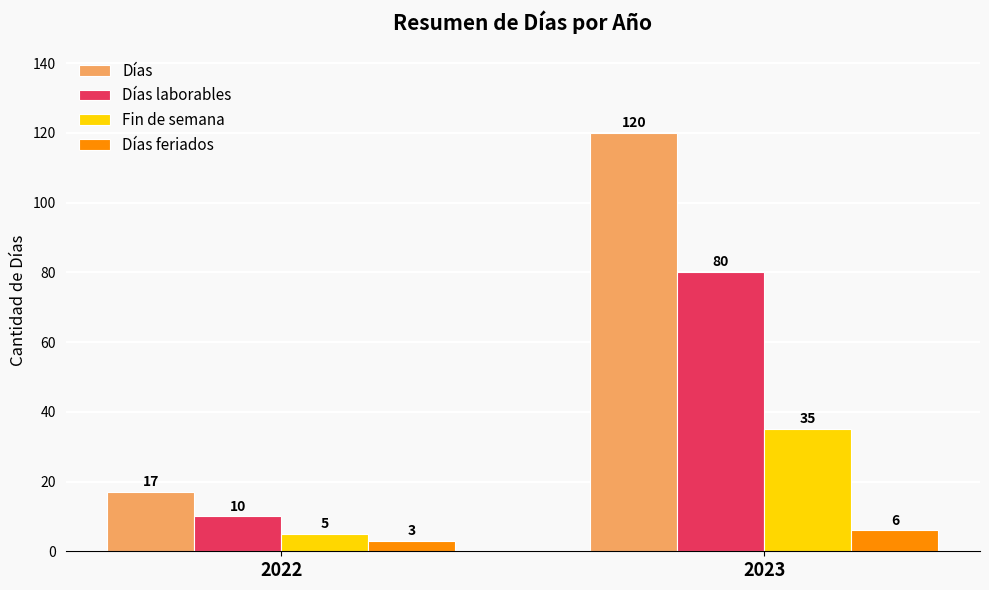

What is the difference between the maximum and minimum values in the Días feriados series?

3